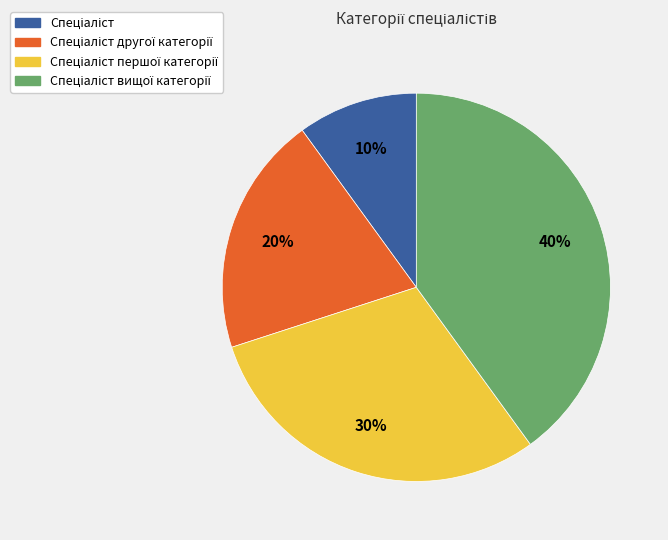

Does any single category account for the majority?

No